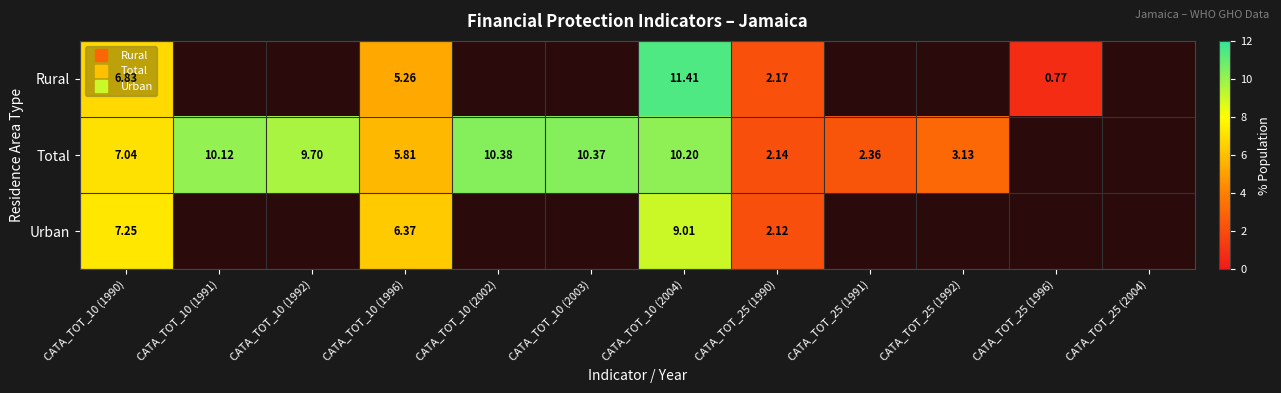

Which series changed the most between CATA_TOT_25 (1991) and CATA_TOT_25 (2004)?

Total